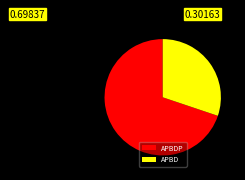

Which slice is the smallest?

APBD